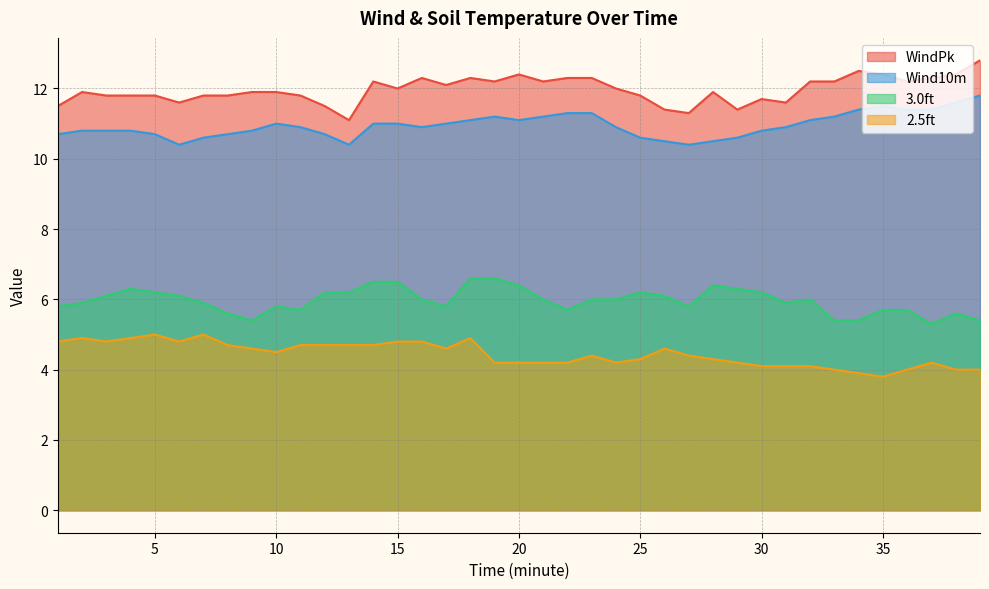

At which category does Wind10m reach its first local peak?

10